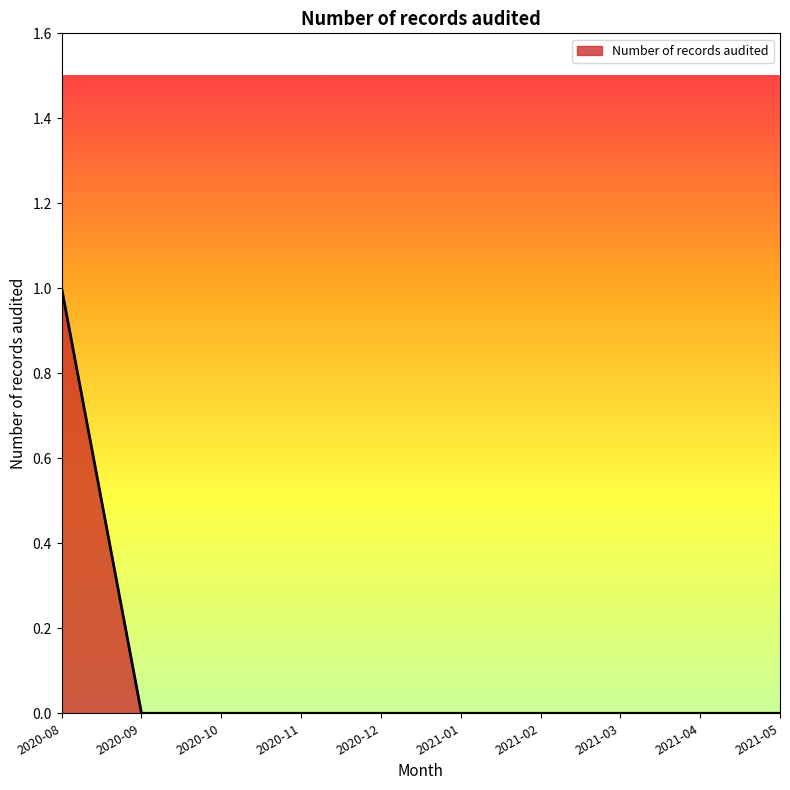

What position from the left is 2020-12?

5